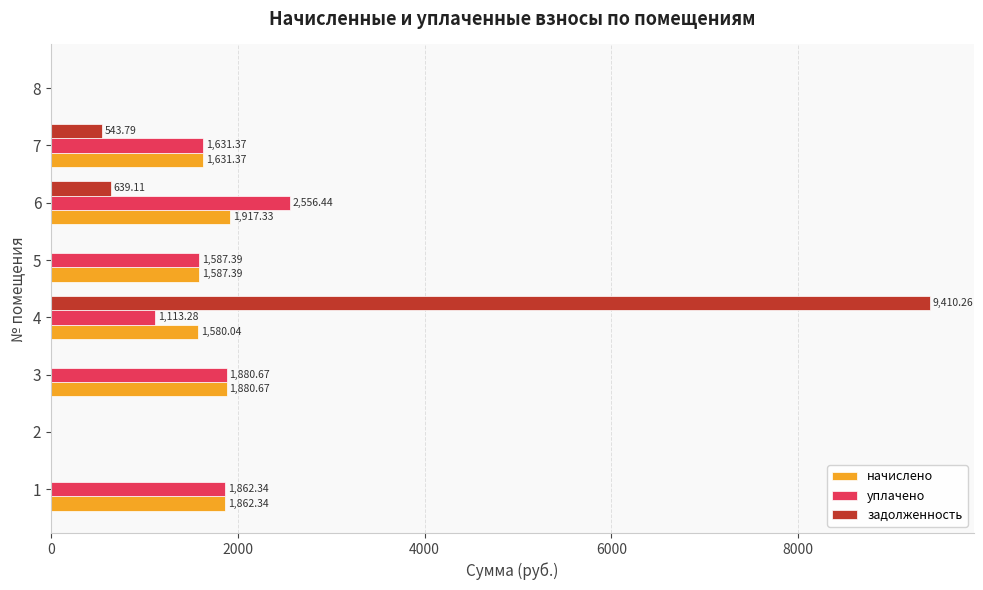

Which series has the largest total across all categories?

уплачено